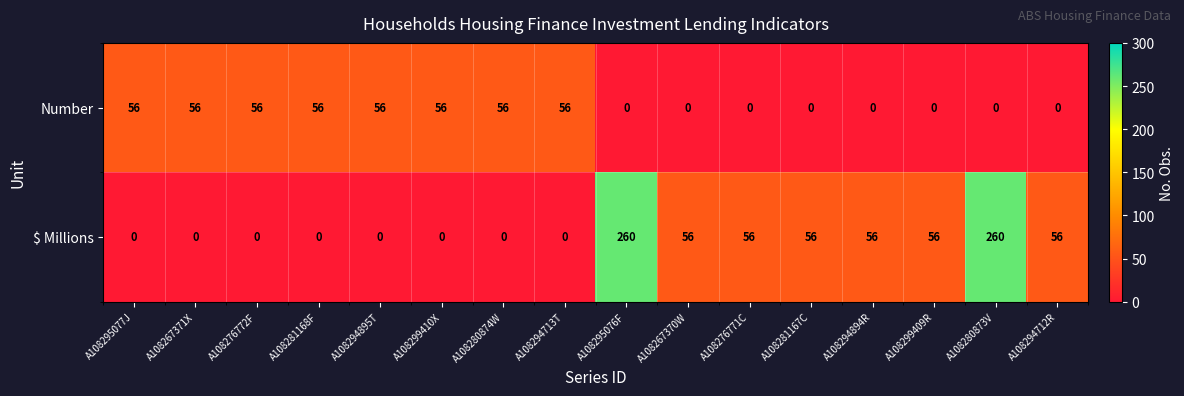

What is the difference between the highest and lowest values at A108281168F?

56